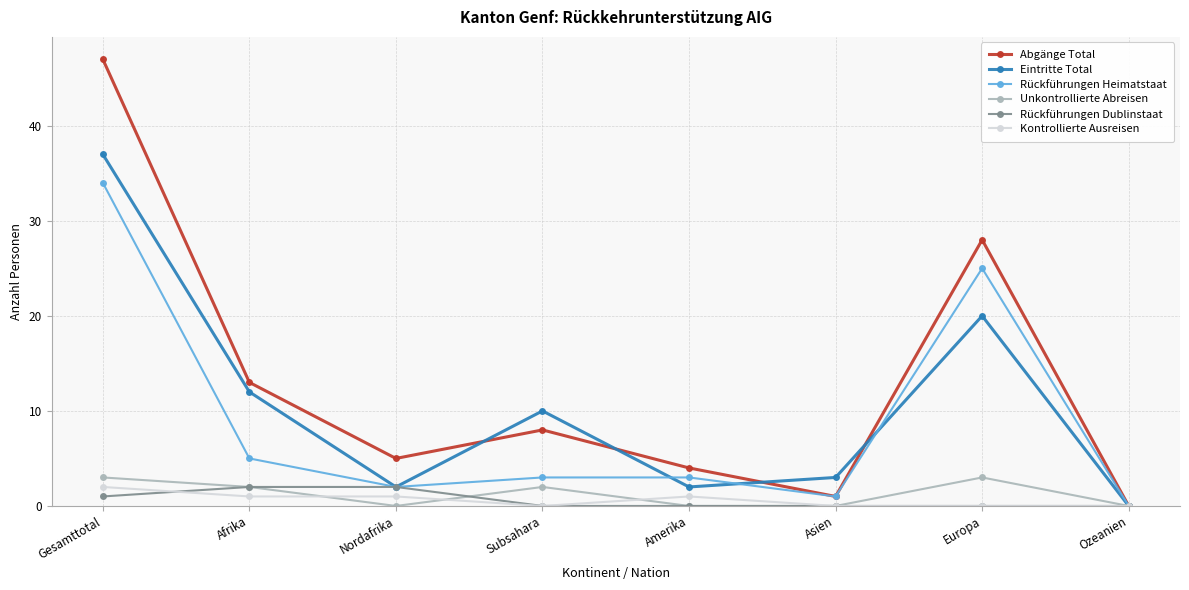

What is the sum of all Unkontrollierte Abreisen values?

10